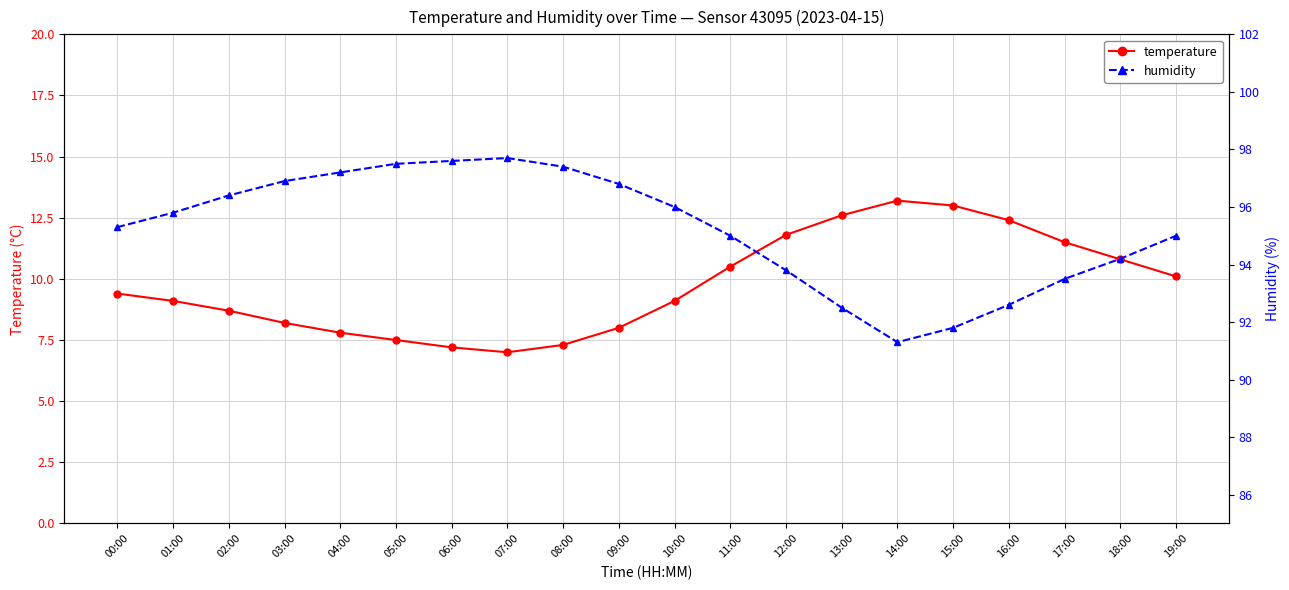

What is the minimum value for temperature?

7.0